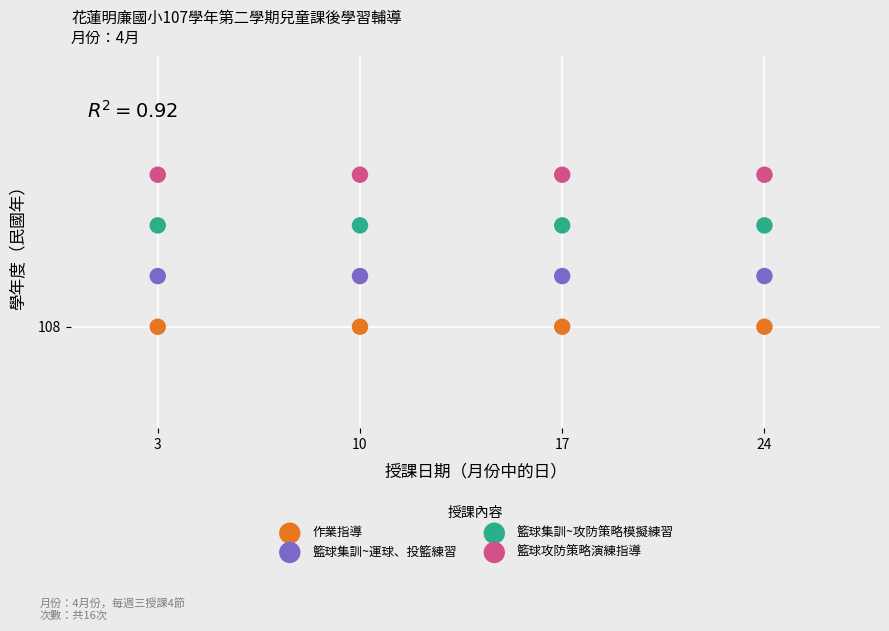

Which series contains the lowest Y value?

作業指導